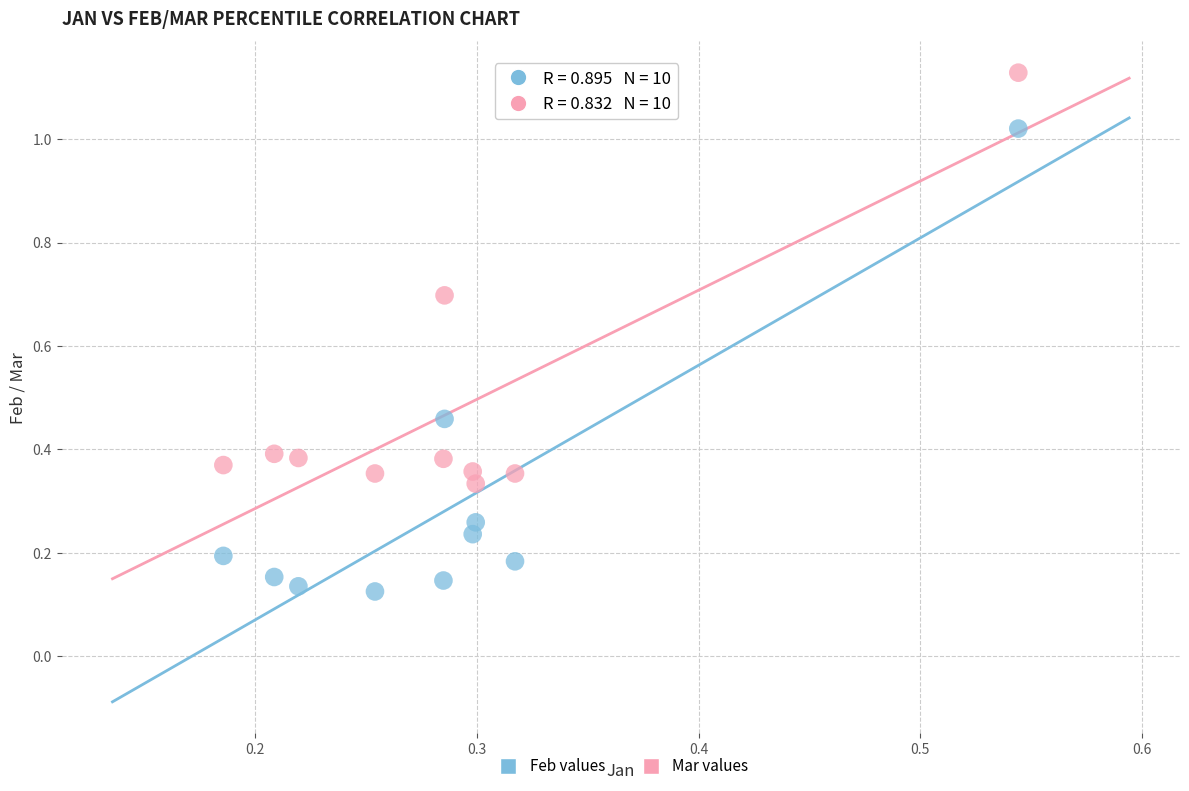

What are all the series names shown in the legend?

Feb values, Mar values